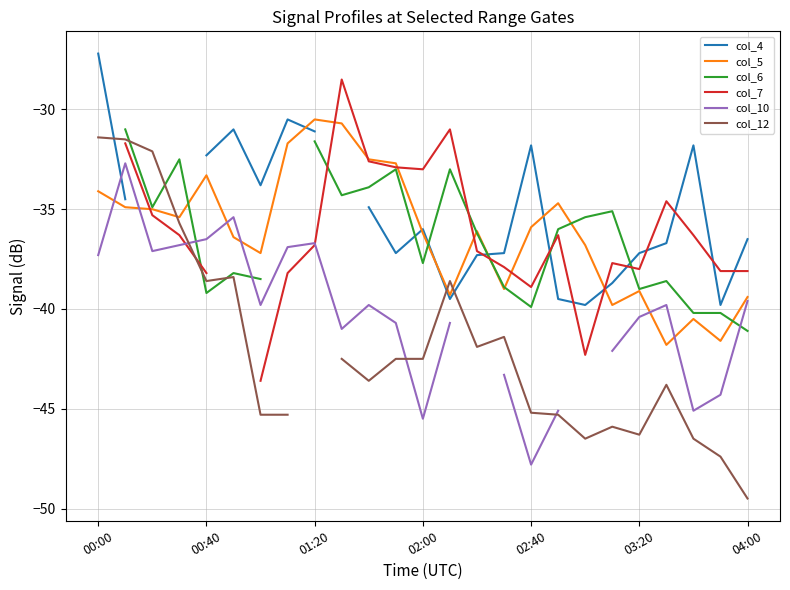

Count the number of categories in the chart.

25